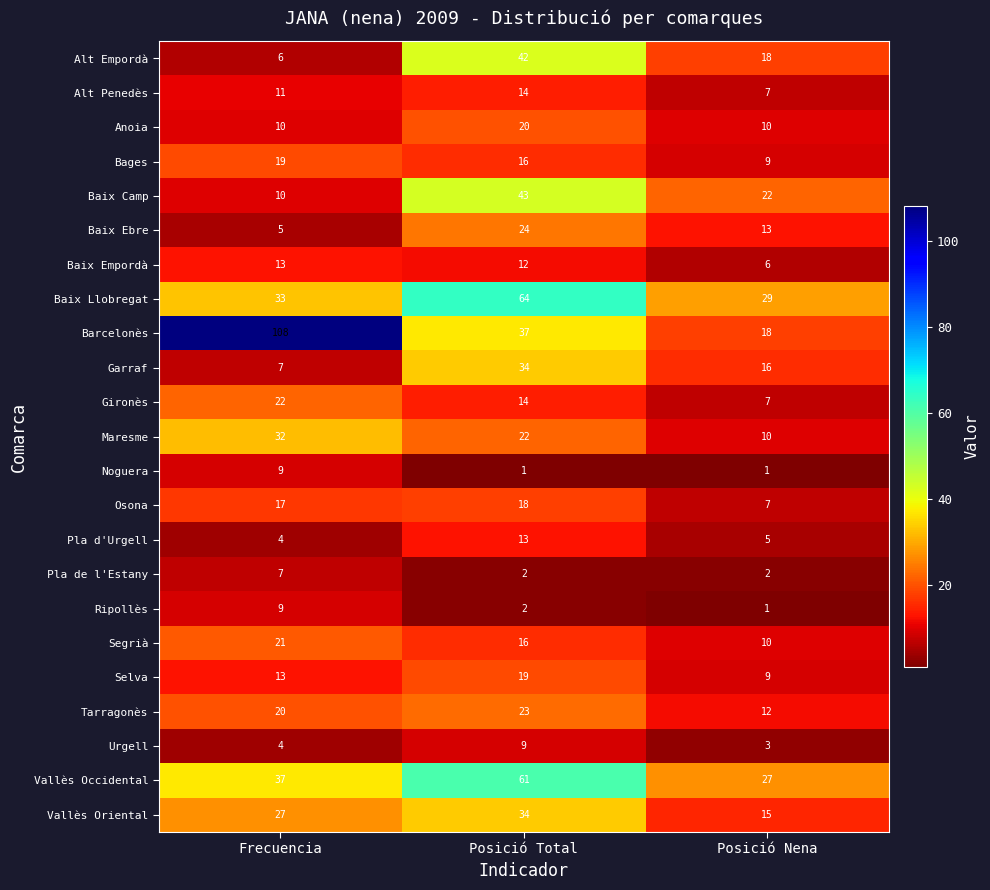

At which category does the chart reach its peak across all series?

Frecuencia